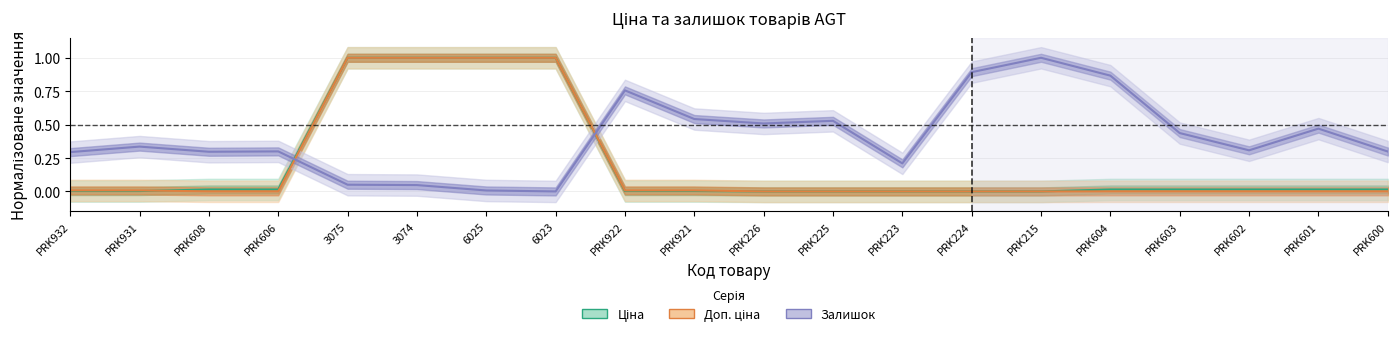

How many categories are shown in the chart?

20